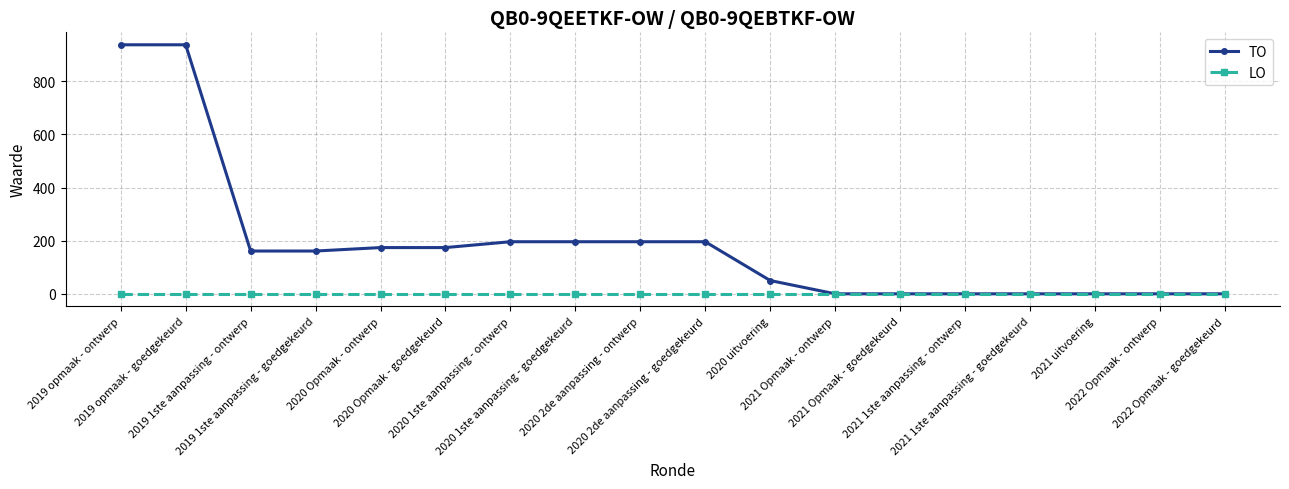

The TO series shows -531 at 2022 Opmaak - ontwerp. True or false?

False